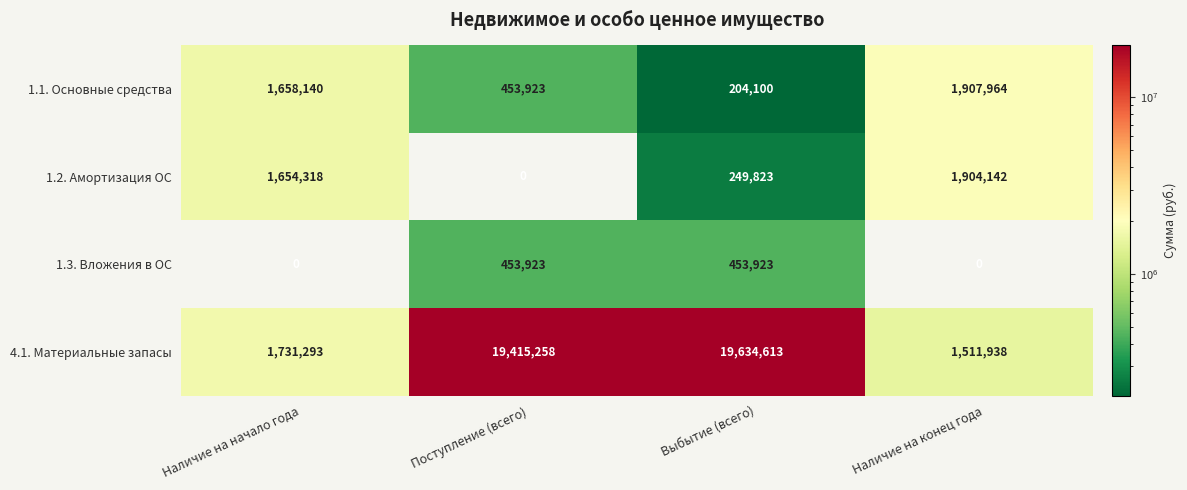

What is the sum of all 1.3. Вложения в ОС values?

907846